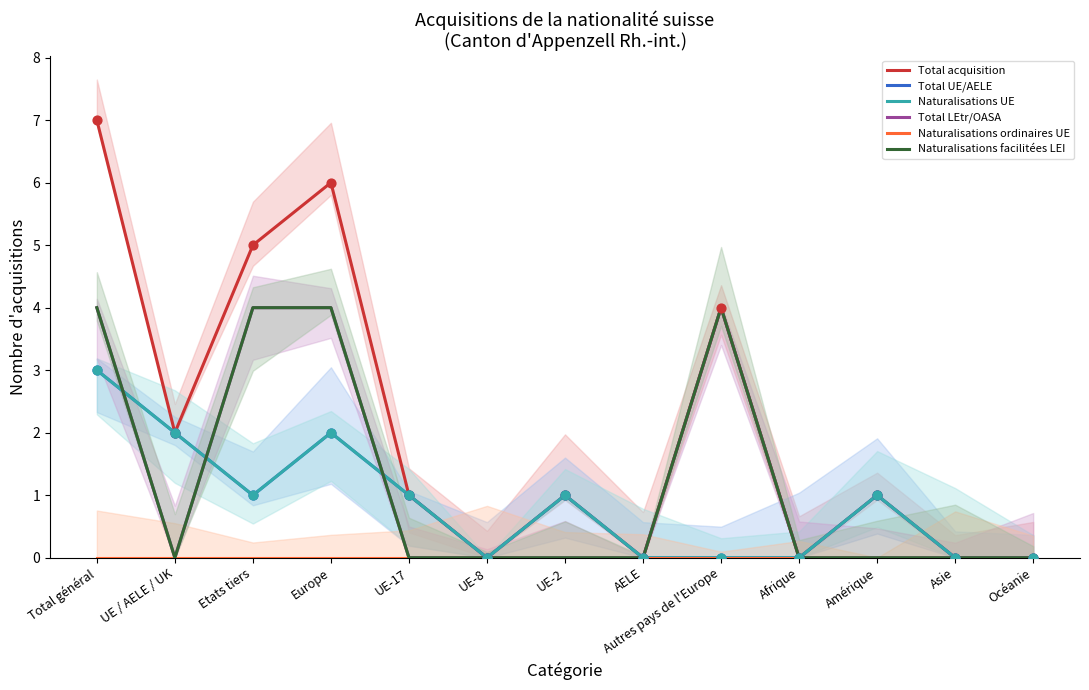

Which series reaches the minimum Y coordinate?

Total acquisition